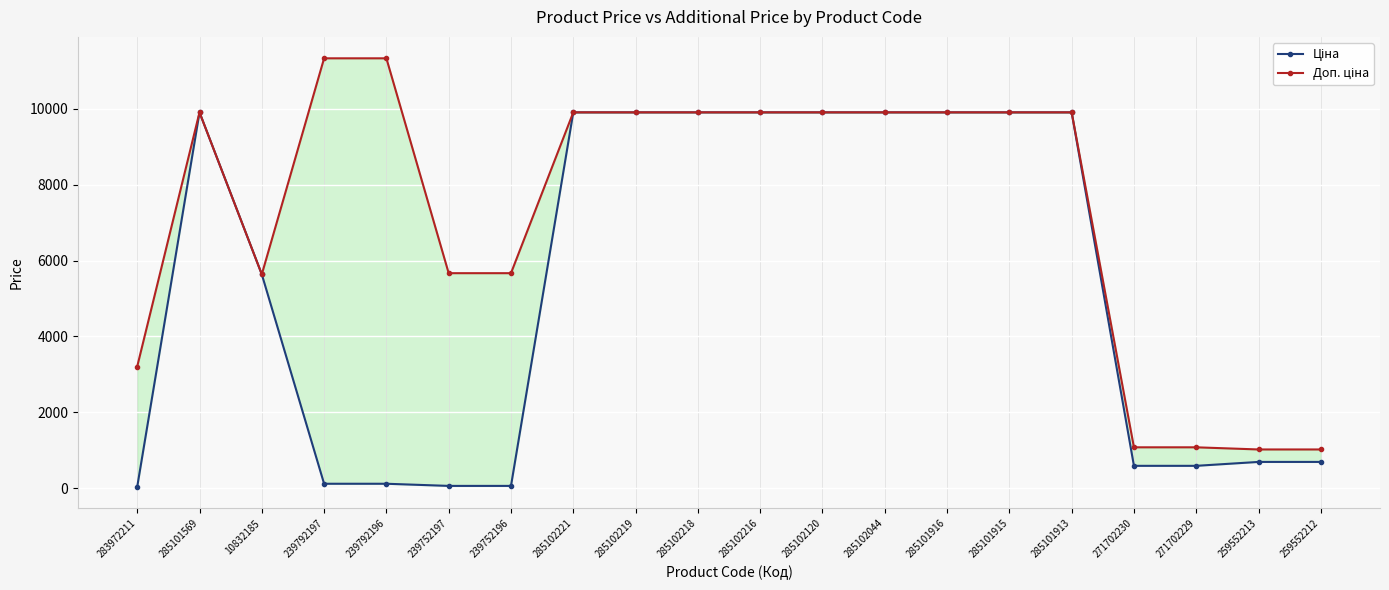

How many lines are shown in the chart?

2